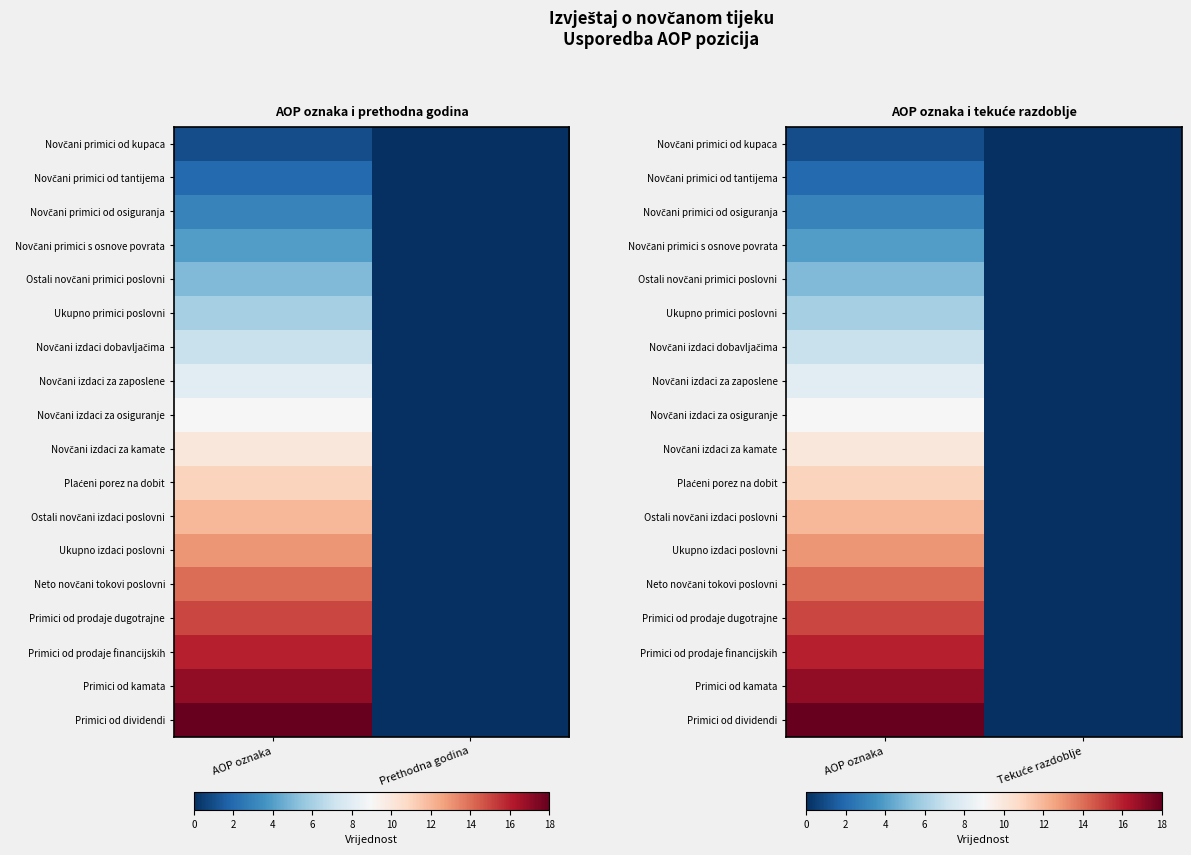

Rank the series by their maximum value, from lowest to highest.

Novčani primici od kupaca, Novčani primici od tantijema, Novčani primici od osiguranja, Novčani primici s osnove povrata, Ostali novčani primici poslovni, Ukupno primici poslovni, Novčani izdaci dobavljačima, Novčani izdaci za zaposlene, Novčani izdaci za osiguranje, Novčani izdaci za kamate, Plaćeni porez na dobit, Ostali novčani izdaci poslovni, Ukupno izdaci poslovni, Neto novčani tokovi poslovni, Primici od prodaje dugotrajne, Primici od prodaje financijskih, Primici od kamata, Primici od dividendi